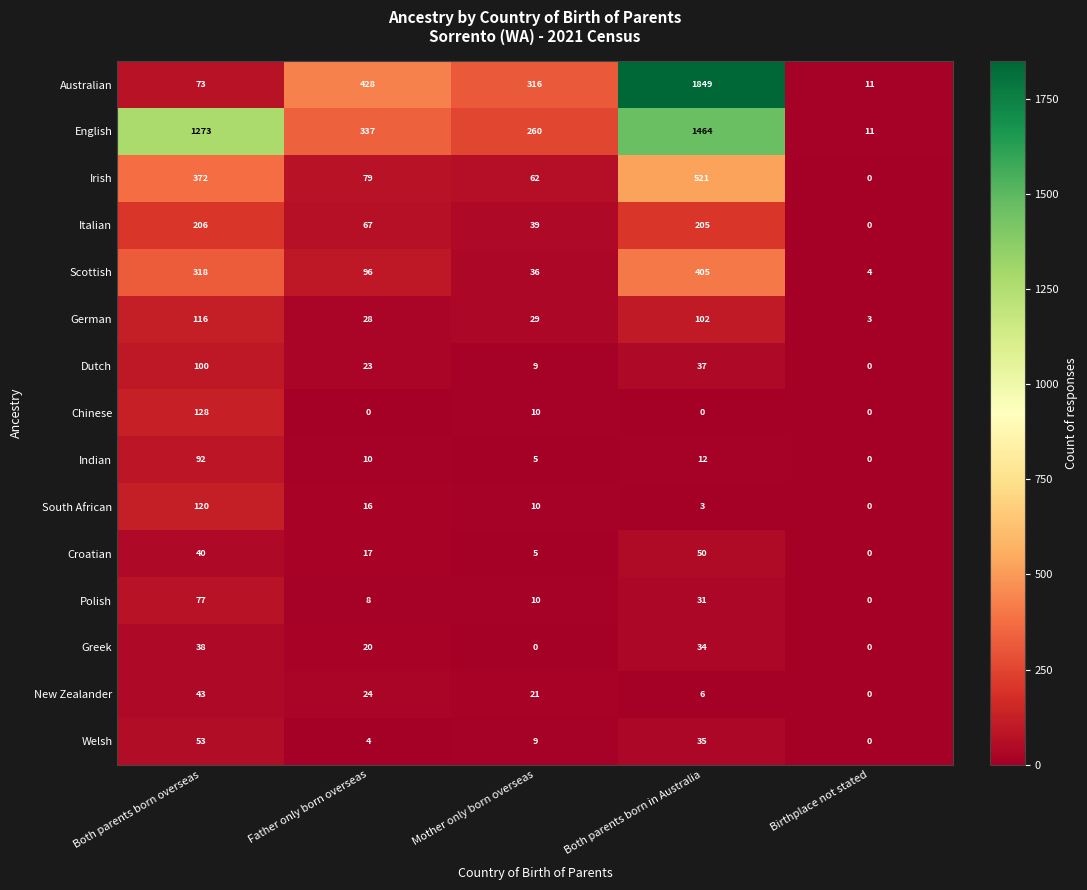

How many data points does each series have?

5